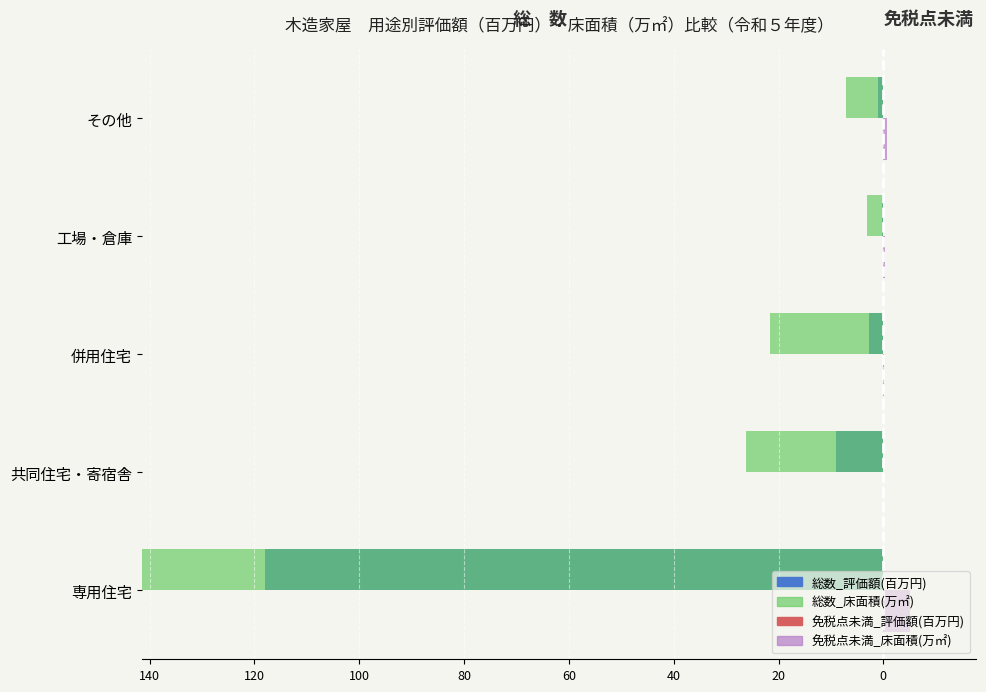

At how many categories does at least one series exceed -104?

5